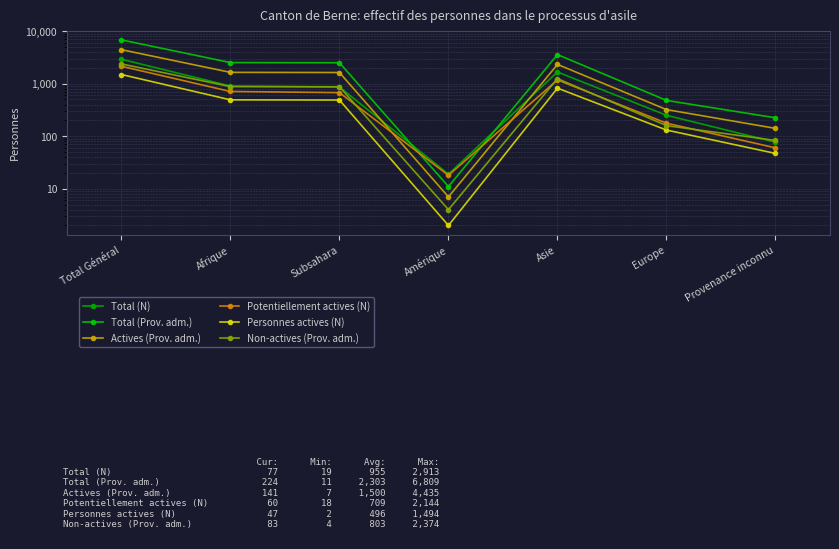

What is the label of the 6th point from the left?

Europe